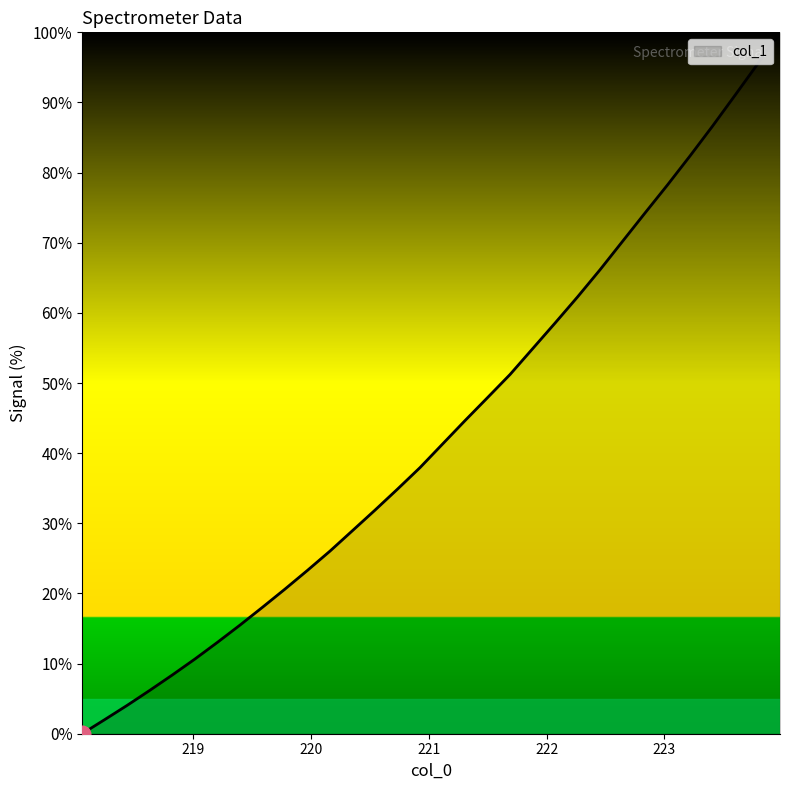

Does the chart have visible grid lines?

No